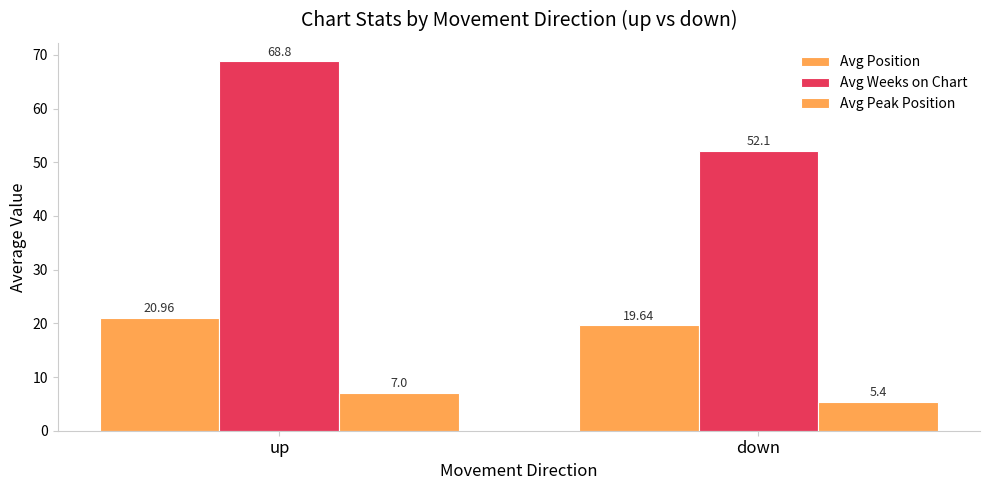

What is the sum of the Avg Weeks on Chart values at down and up?

120.9